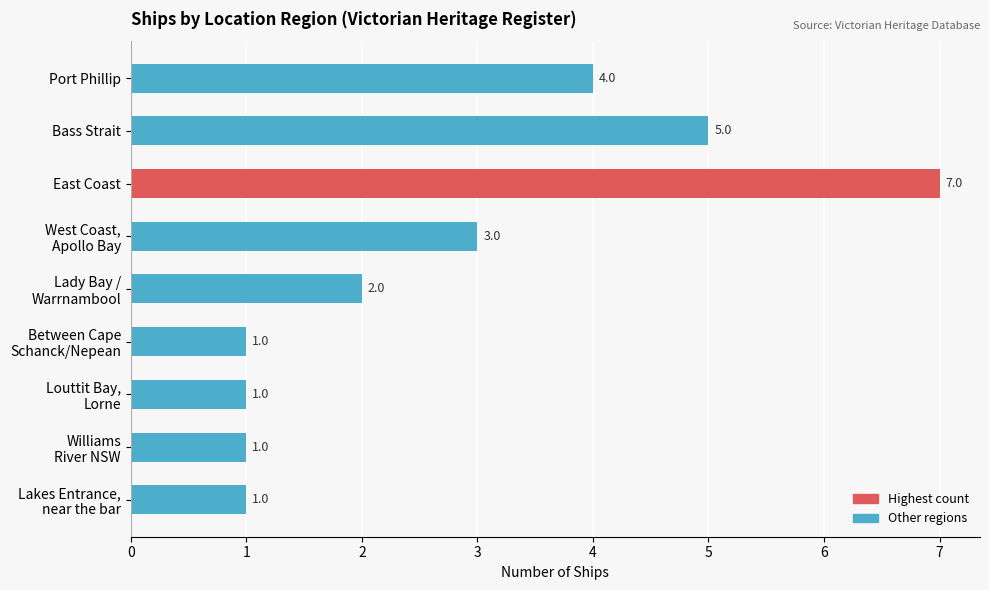

What is the sum of all values?

25